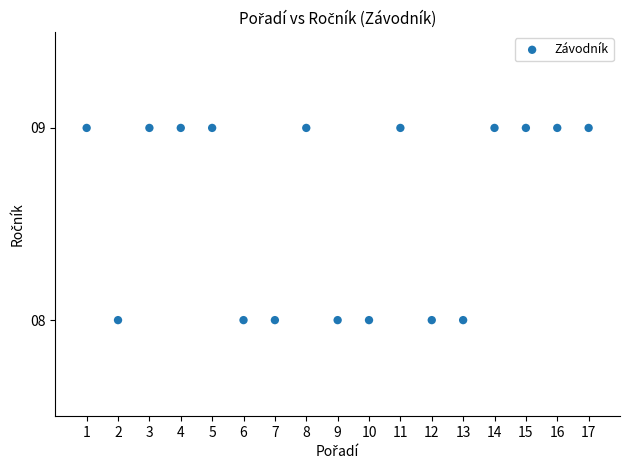

What is the range of X values (max minus min)?

16